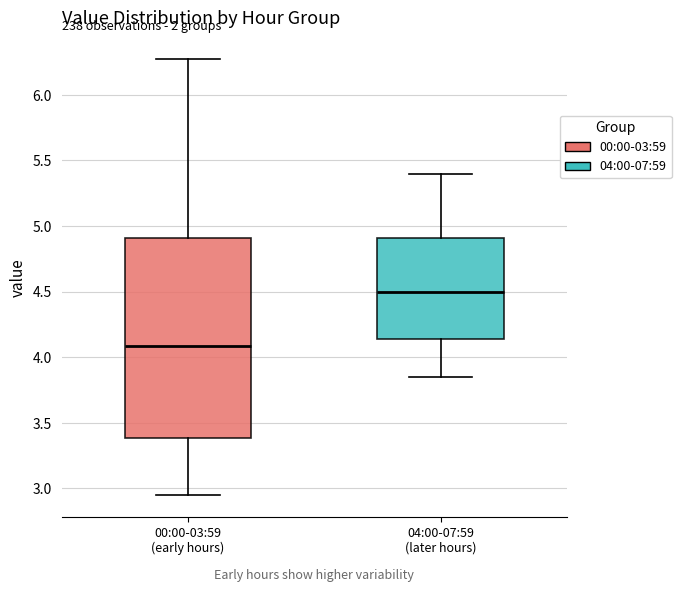

Reading left to right, read every box against the y-axis: the position of its median line, the range the box covers, and the ends of its whiskers. The values are not printed on the chart, so give them approximately, as read against the axis.

00:00-03:59 (early hours): median 4.10, box 3.40 to 4.90, whiskers 2.95 to 6.25
04:00-07:59 (later hours): median 4.50, box 4.15 to 4.90, whiskers 3.85 to 5.40